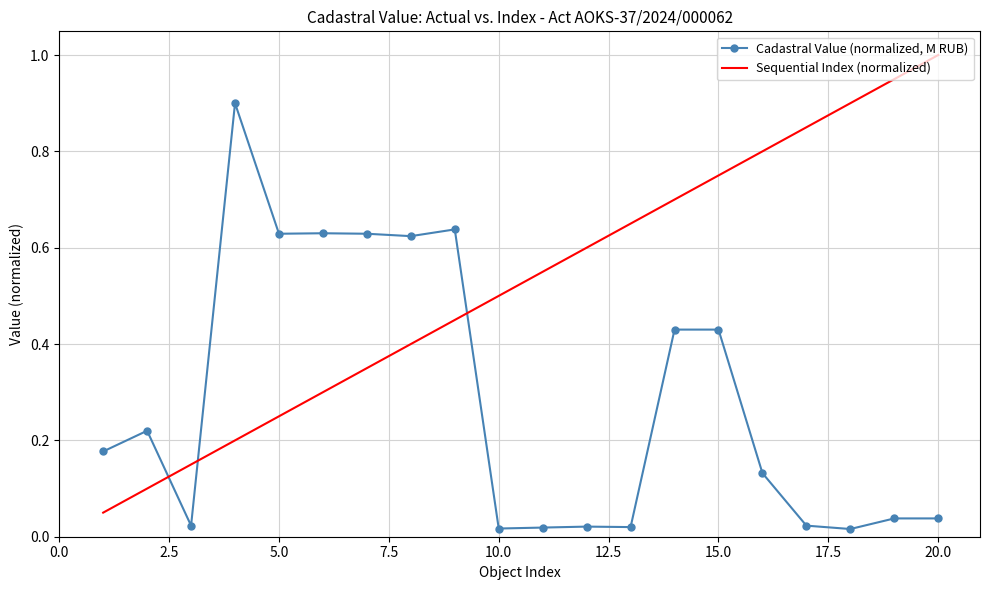

What is the sum of all Cadastral Value (normalized, M RUB) values?

5.7